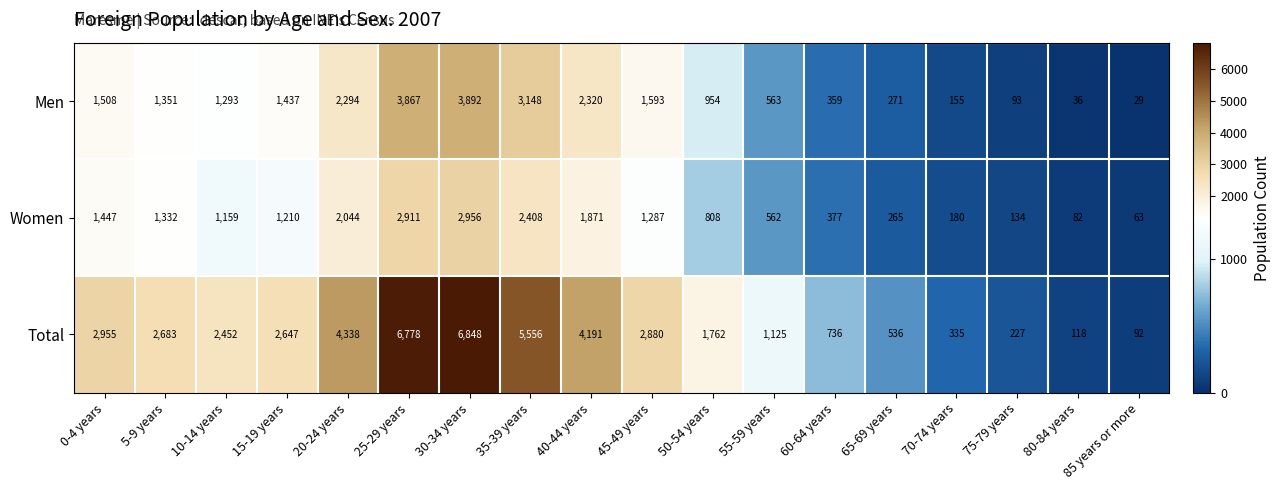

Where does the Women series first go above 1210?

0-4 years